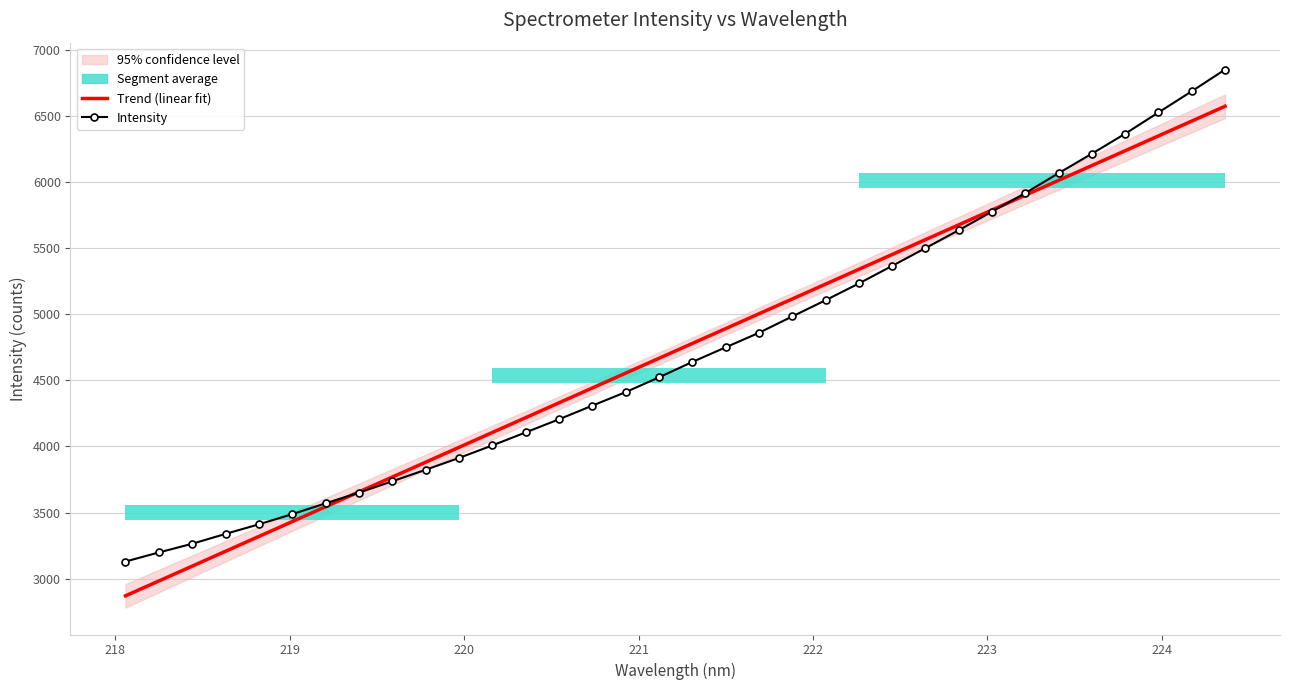

Does the chart have visible grid lines?

Yes